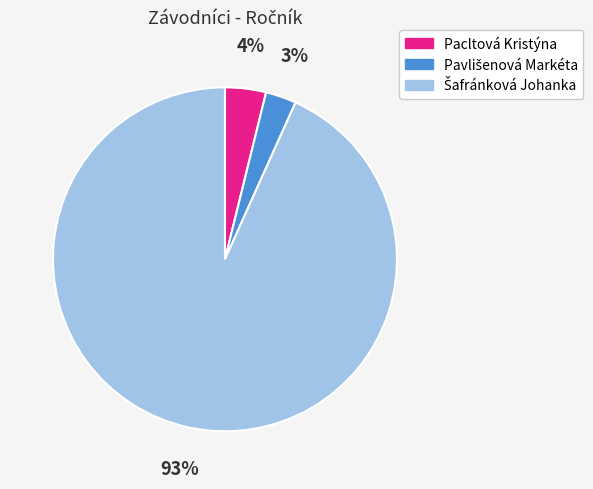

The Pacltová Kristýna slice represents 4% of the pie. True or false?

True